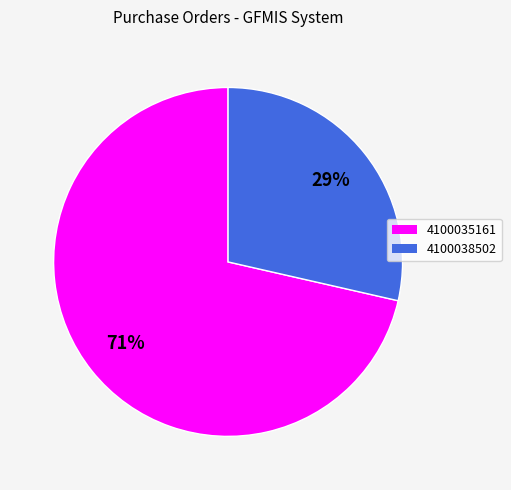

What percentage is the 4100038502 slice, to the nearest percent?

29%